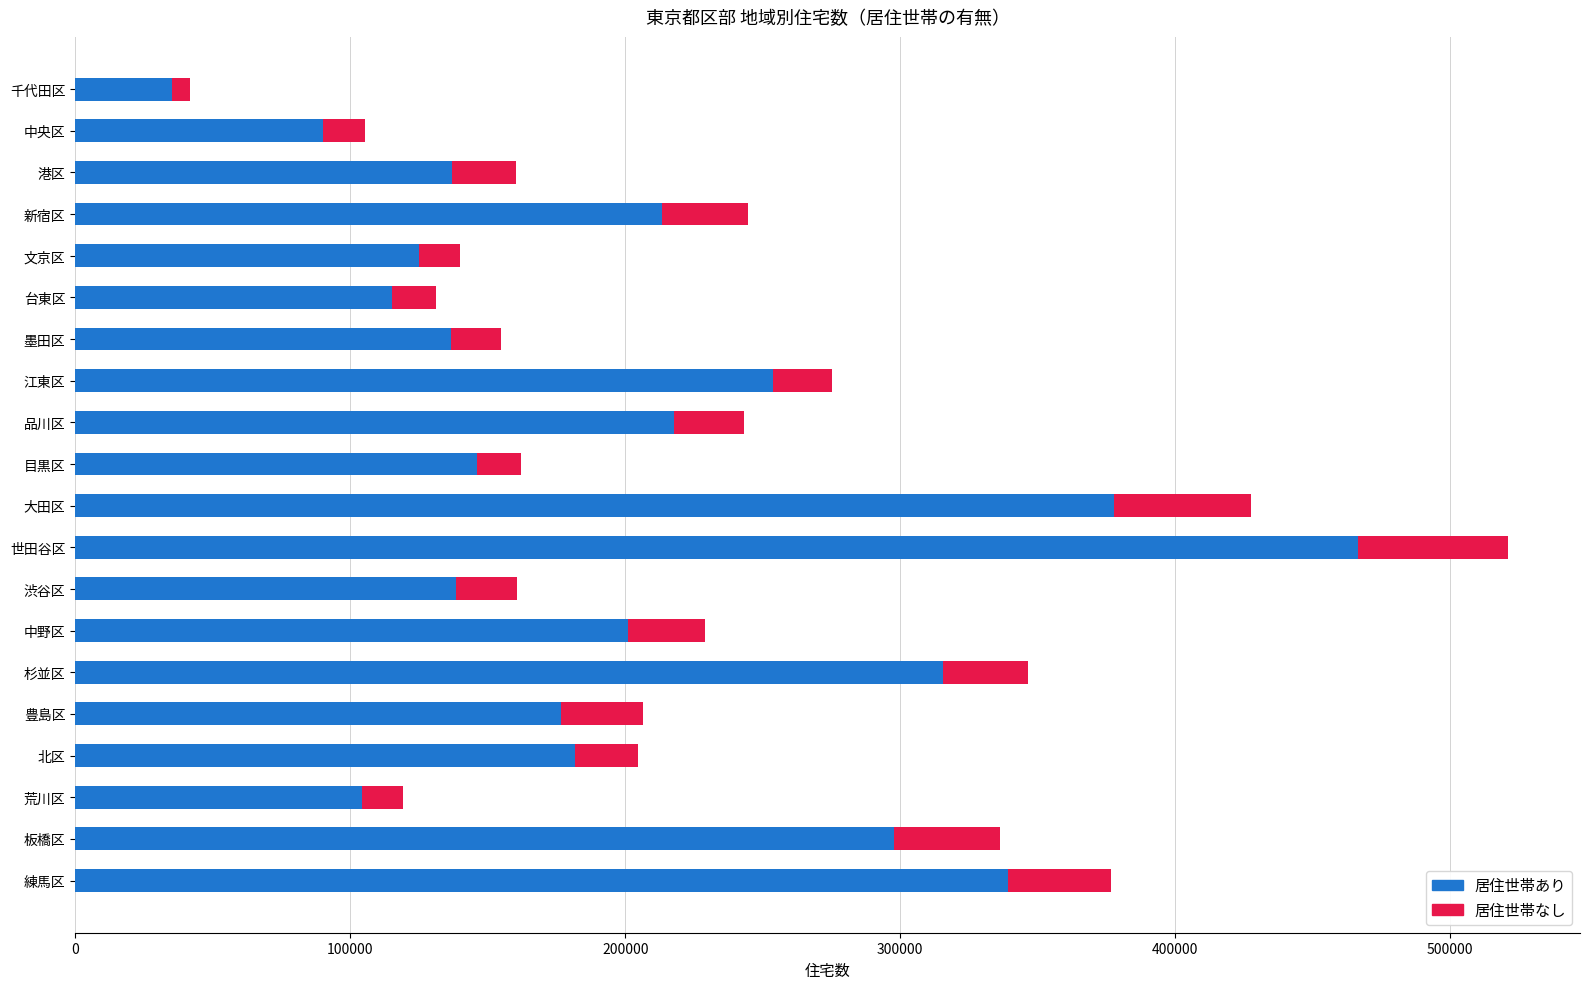

What is the difference between the second highest and second lowest values in the 居住世帯あり series?

287420